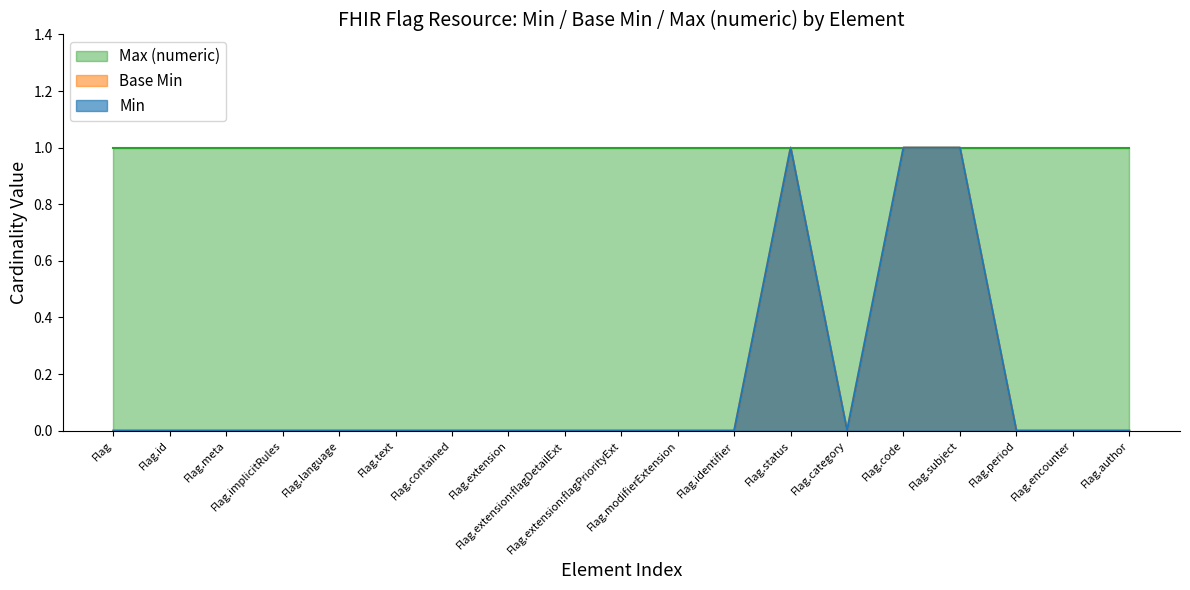

What is the difference between the highest and lowest values at Flag.extension:flagPriorityExt?

1